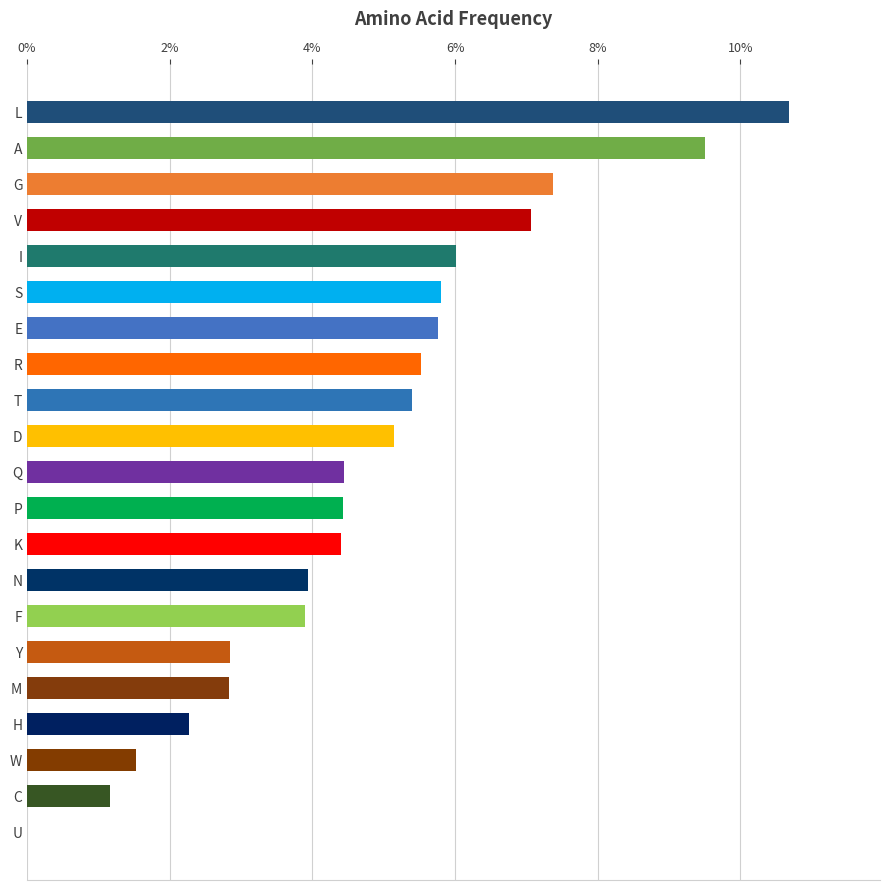

Does the chart contain stacked bars?

No